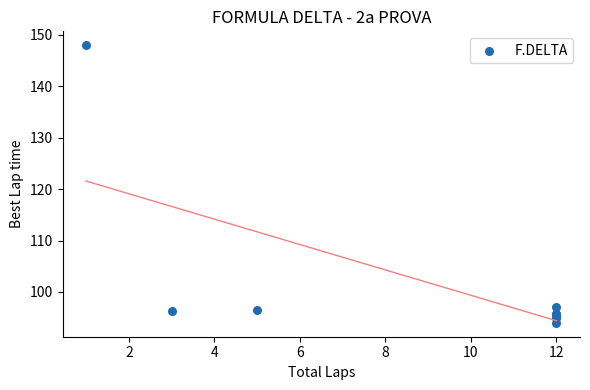

What Y value in the scatter plot is closest to 120?

97.1